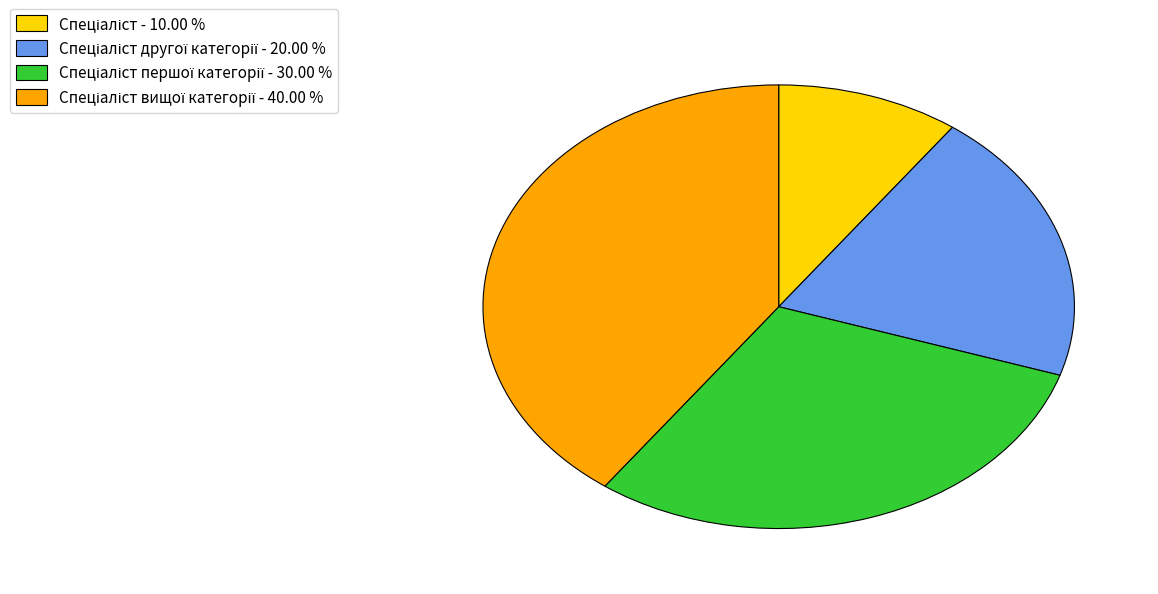

Is there any slice that represents more than half of the pie?

No